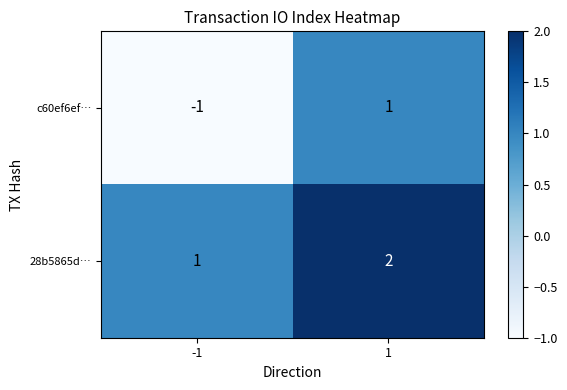

At which category is the sum across all series the highest?

1